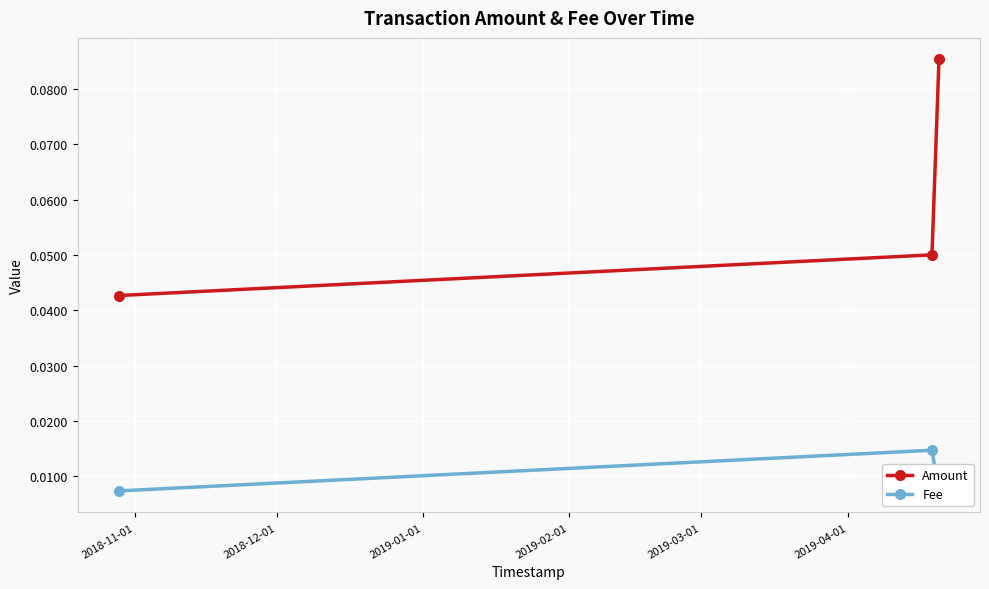

Between 2018-12-01 and 2019-01-01, which series saw the biggest shift?

Amount